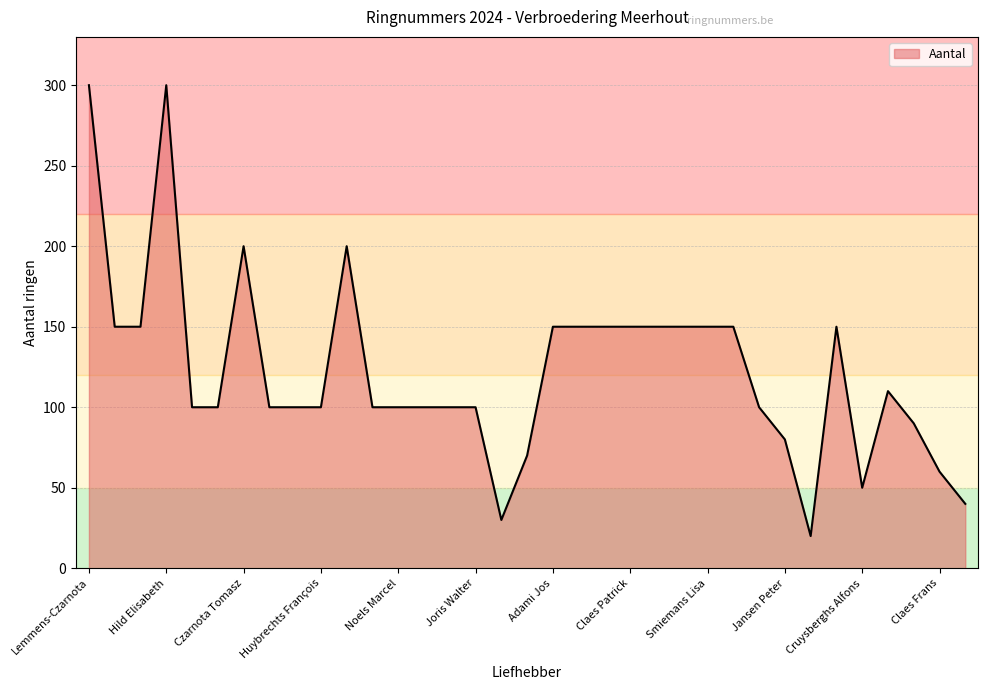

What is the difference between the maximum and minimum values?

280